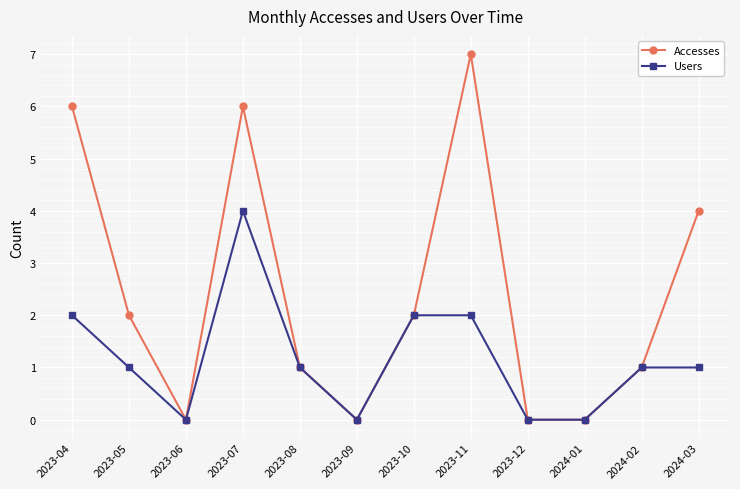

Which series has the widest spread of values?

Accesses